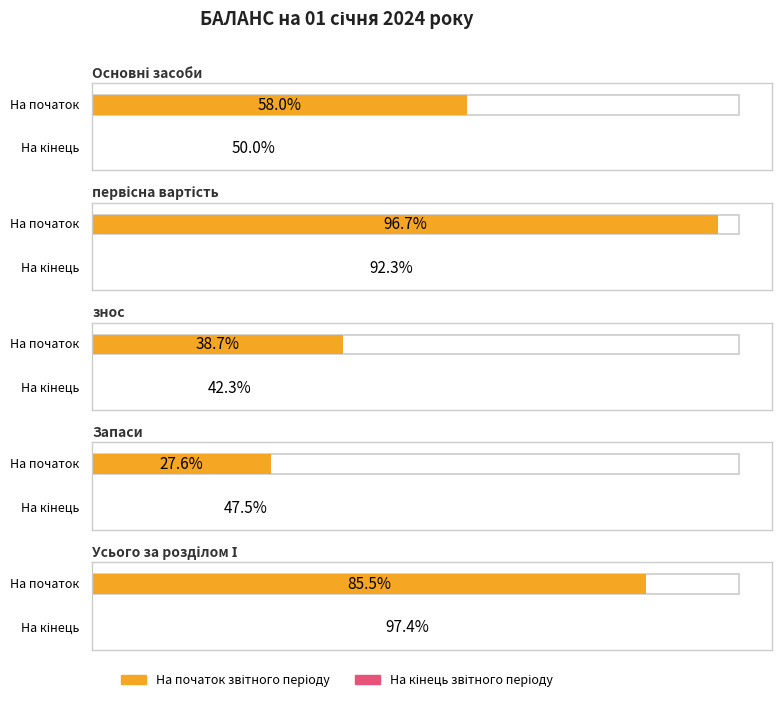

Reading left to right, transcribe all the data shown in this chart.

На початок звітного періоду: 811316	1353706	542390	386247	1197563
На кінець звітного періоду: 699634	1292489	592855	664408	1364042